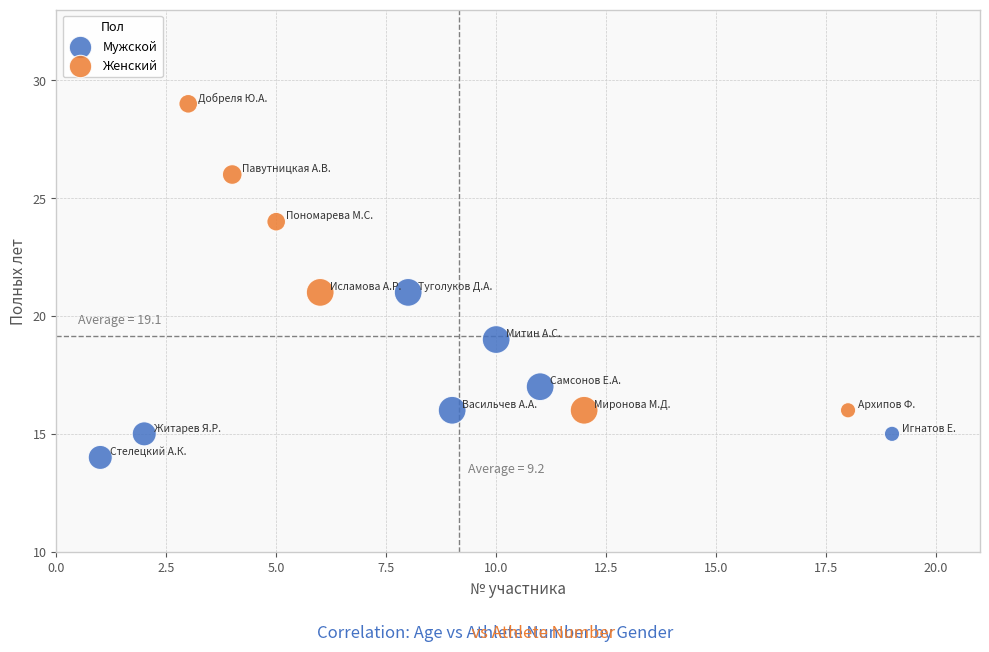

Which series contains the highest Y value?

Женский